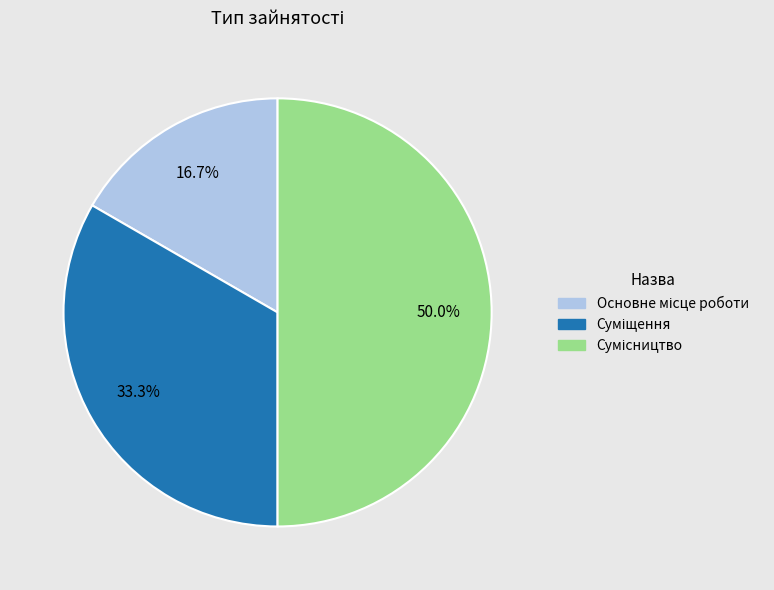

What is the smallest slice in the pie chart?

Основне місце роботи